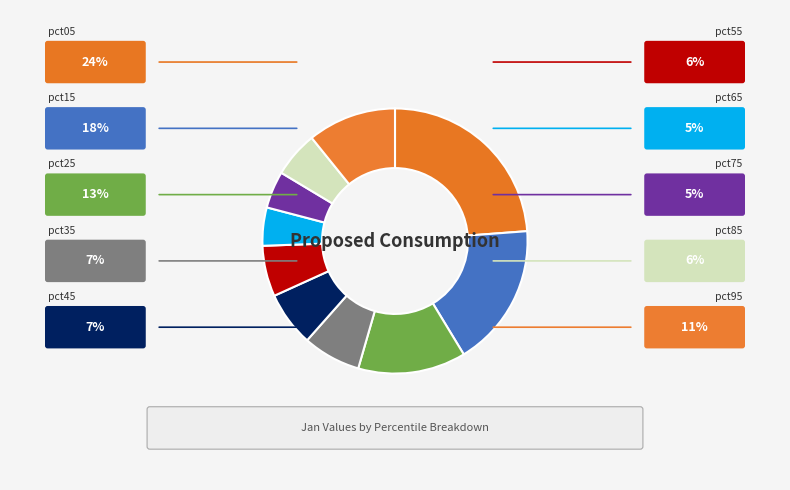

True or false: pct05 accounts for 31% of the total.

False